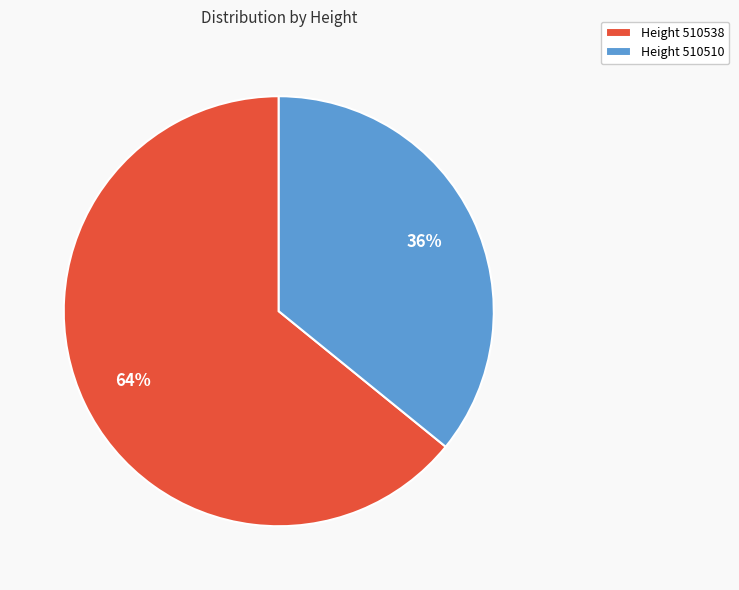

How many slices are in this pie chart?

2